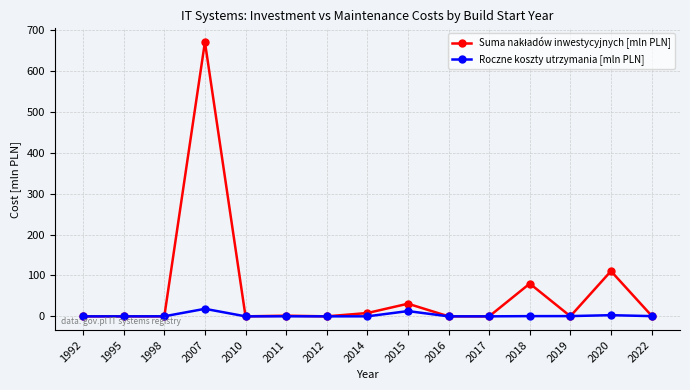

What is the highest value of the Roczne koszty utrzymania [mln PLN] series?

18.4